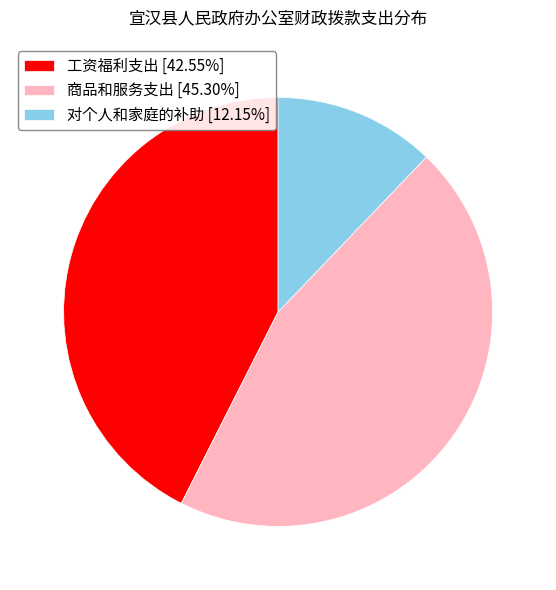

Combined, do 对个人和家庭的补助 [12.15%] and 商品和服务支出 [45.30%] account for over 50%?

Yes